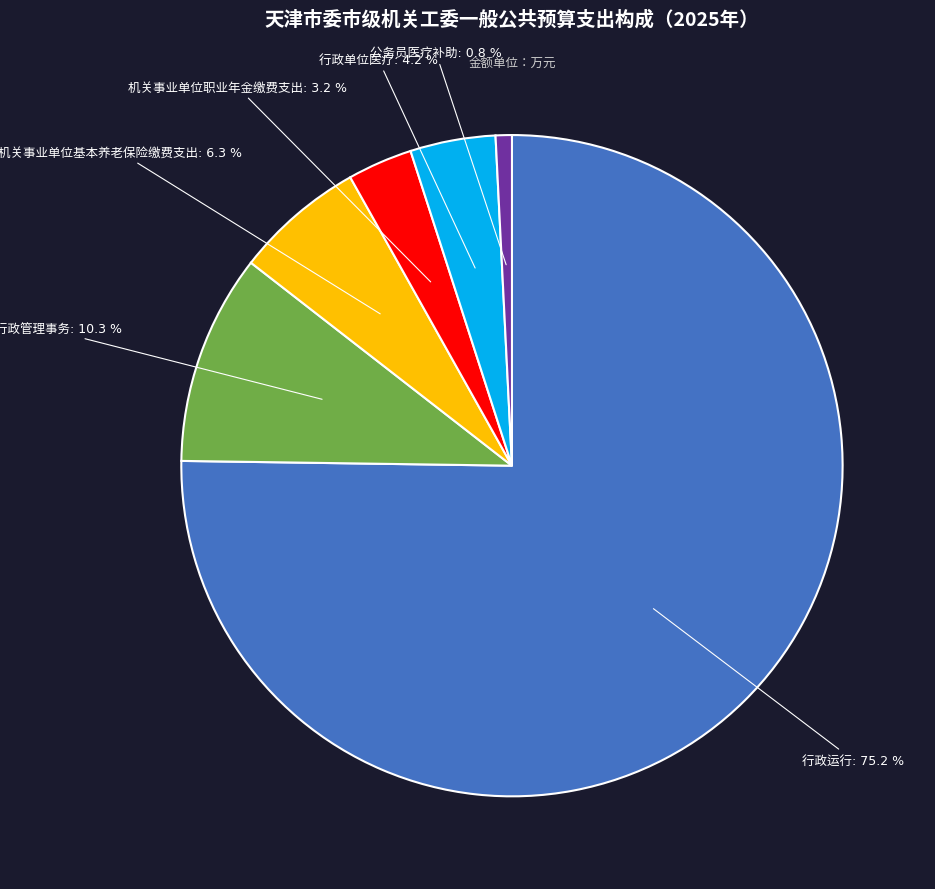

Is there any slice that represents more than half of the pie?

Yes